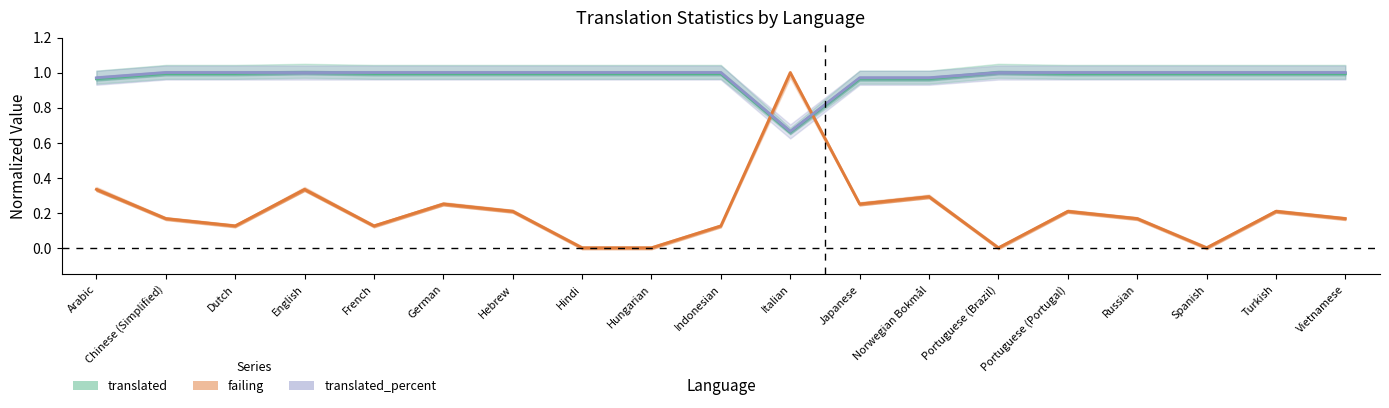

What is the spread (max minus min) of values at French?

0.9